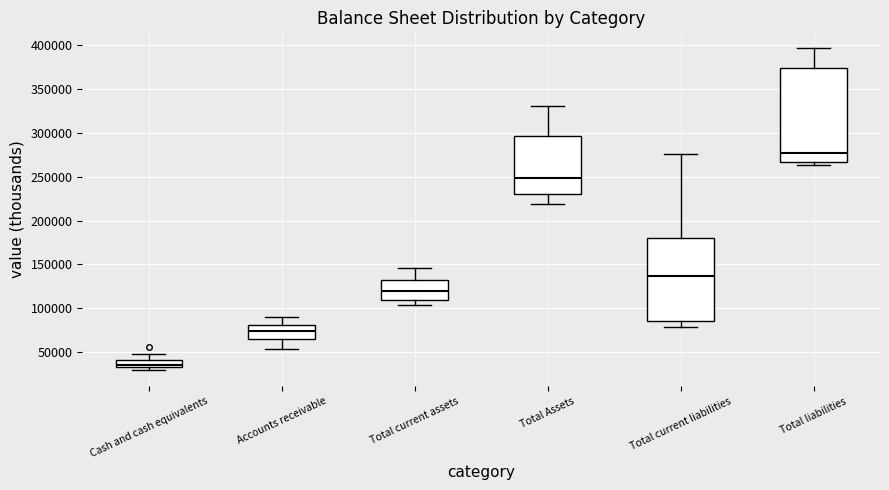

Where is the upper edge of the box for Total current assets on the y-axis? The values are not printed on the chart, so give them approximately, as read against the axis.

130000